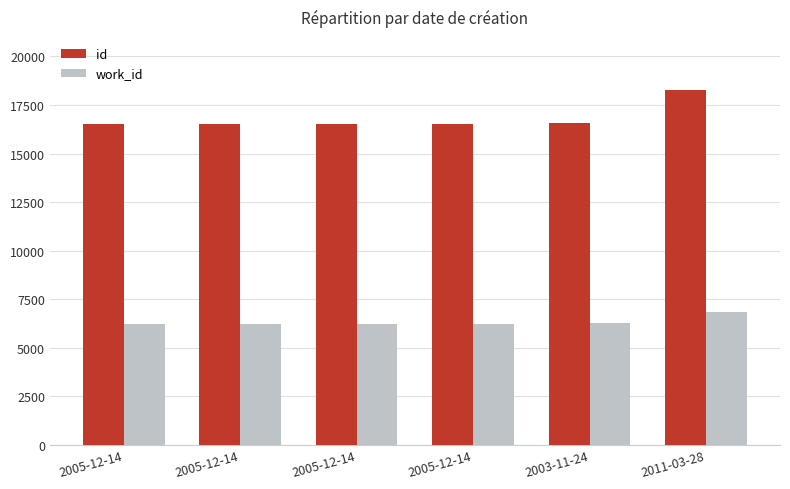

Count the number of data series in this chart.

2